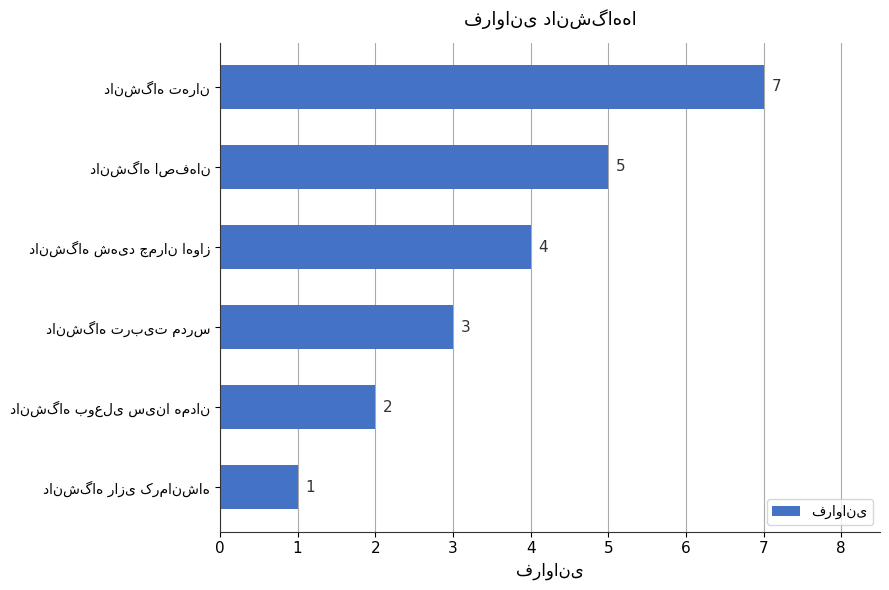

How many values are between 2 and 5?

4